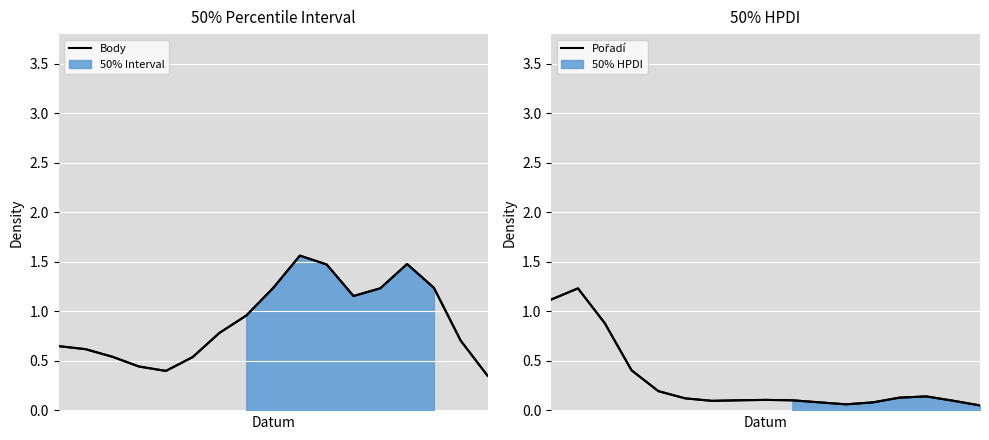

Where is the first local minimum for Body?

4